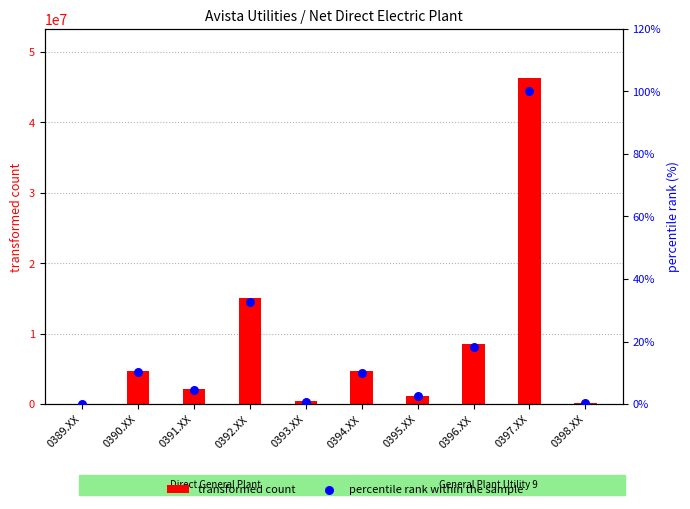

What are all the series names shown in the legend?

transformed count, percentile rank within the sample